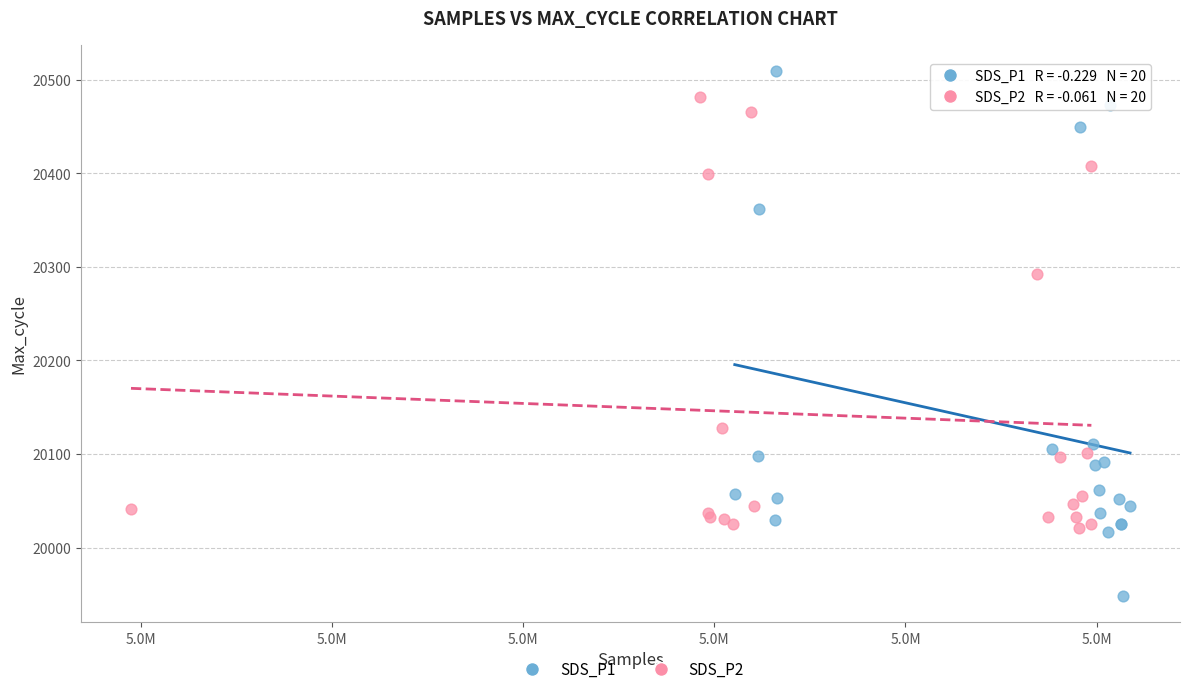

Which series reaches the minimum Y coordinate?

SDS_P1